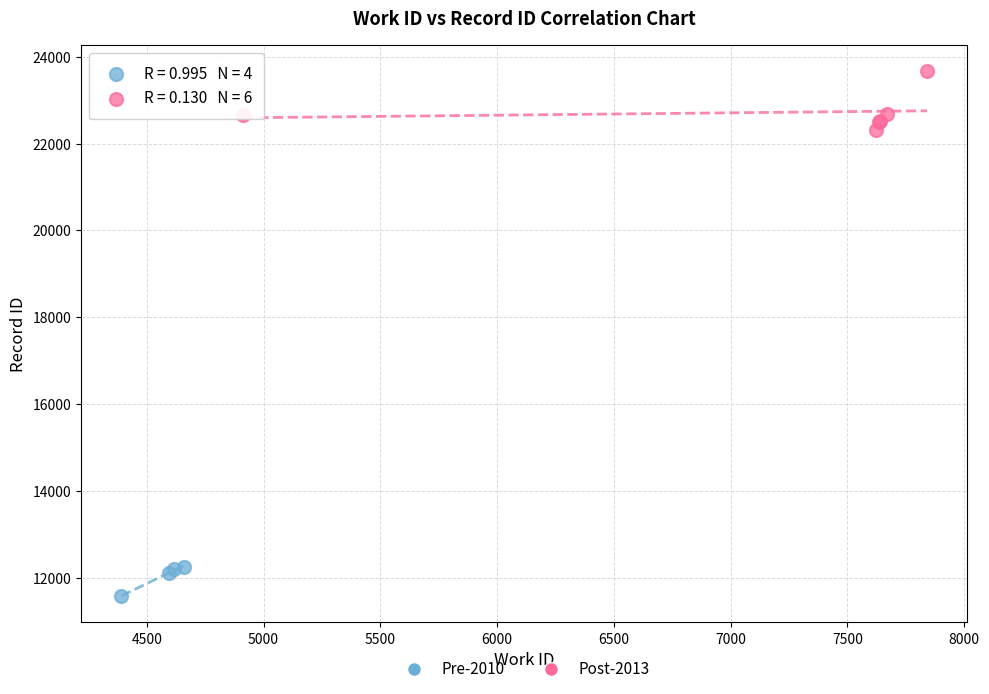

Which series has the largest Y range (max minus min)?

Post-2013